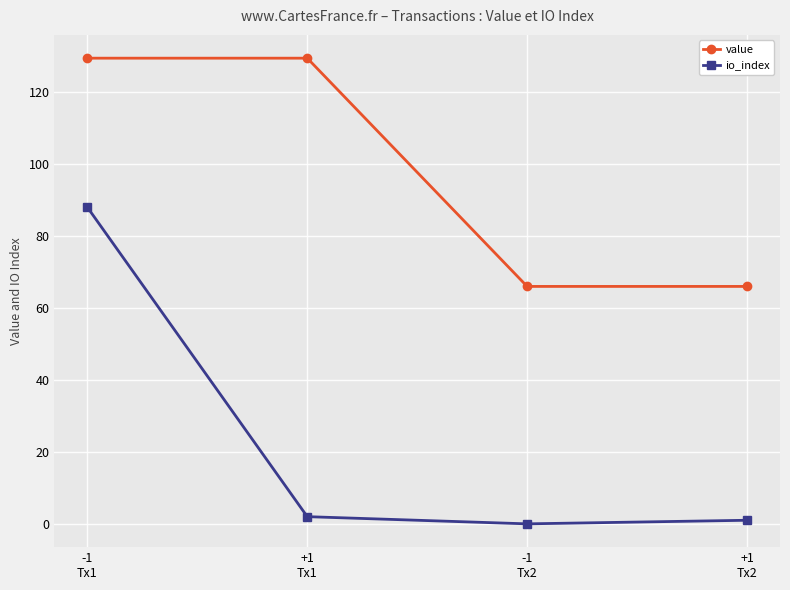

What is the greatest value displayed?

129.5